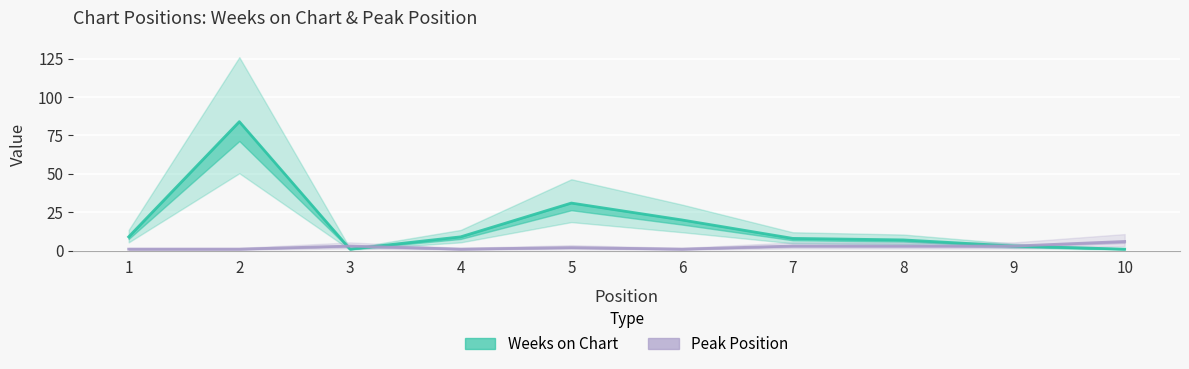

True or false: Weeks on Chart has more than 0 interior local peaks.

True